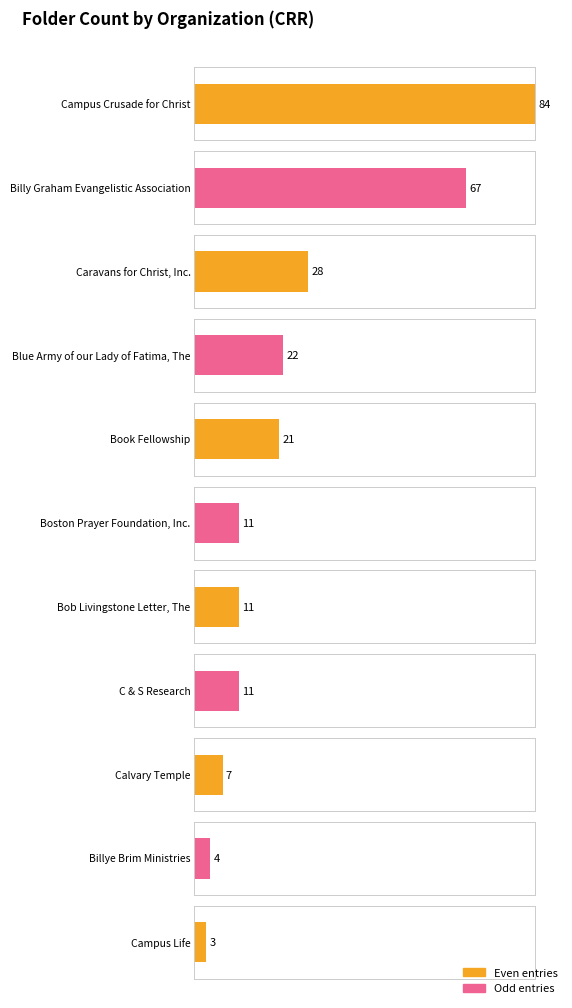

What is the sum of all values?

269